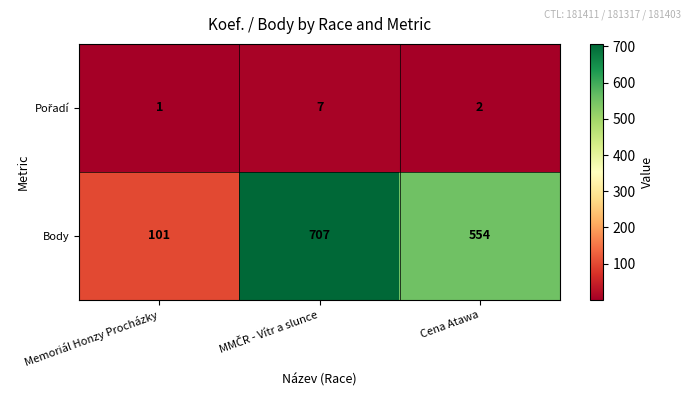

What is the total value across all series at Memoriál Honzy Procházky?

102